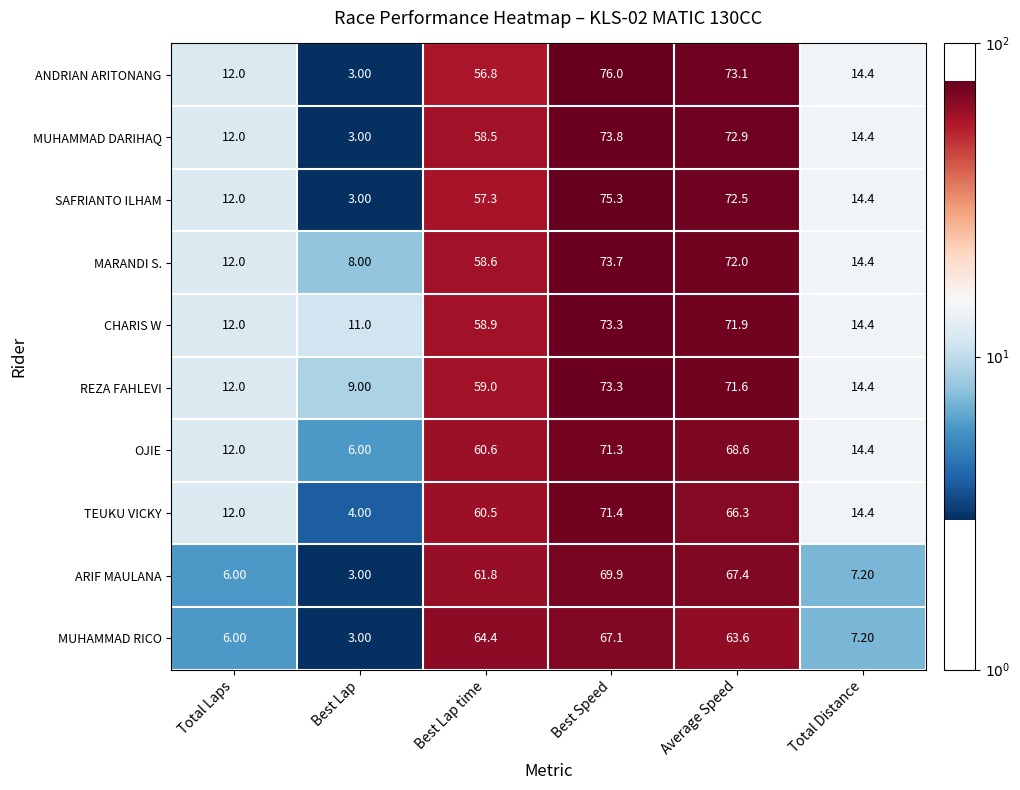

At which label is REZA FAHLEVI closest to 41?

Best Lap time